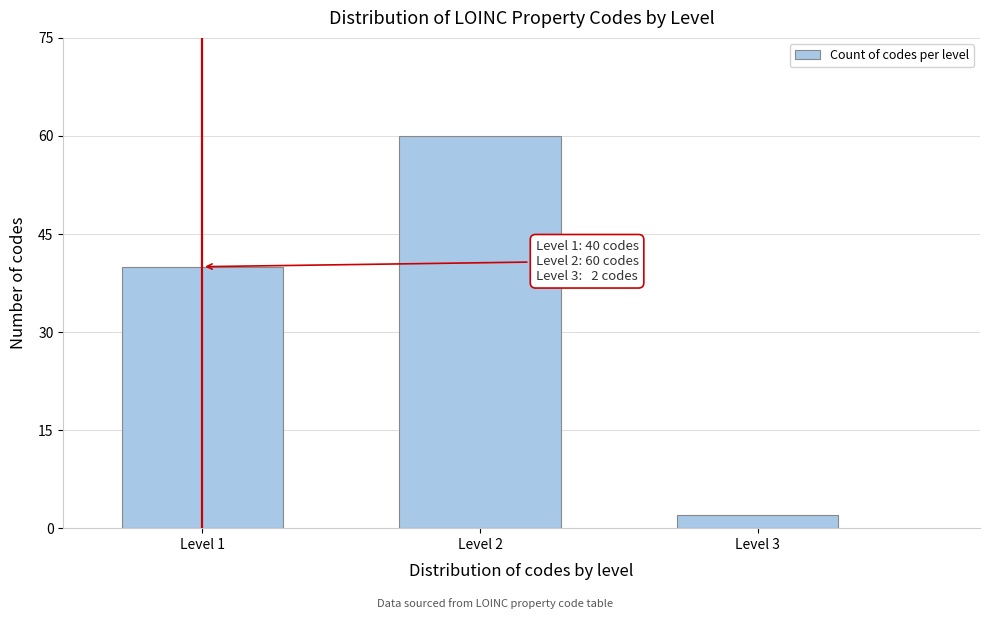

Reading left to right, transcribe all the data shown in this chart.

Level 1=40	Level 2=60	Level 3=2